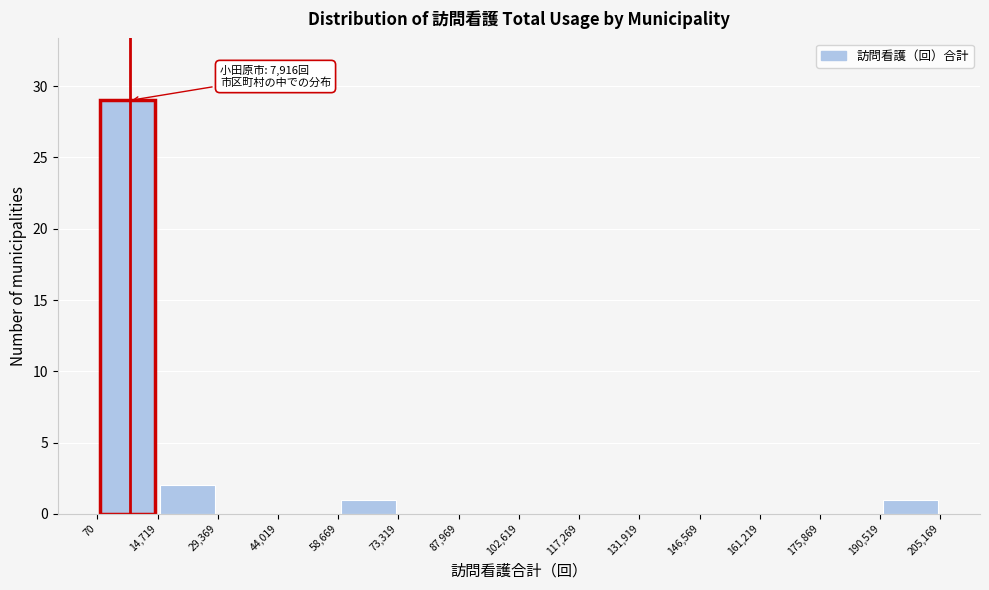

Which range on the x-axis has the tallest bar?

70 to 14,719